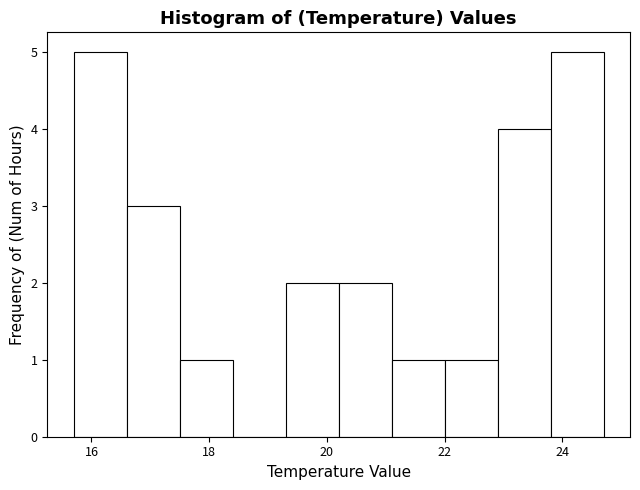

How tall is the bar that spans 22.9 to 23.8 on the x-axis? Neither the bar edges nor the heights are printed on the chart, so give them approximately, as read against the axes.

4